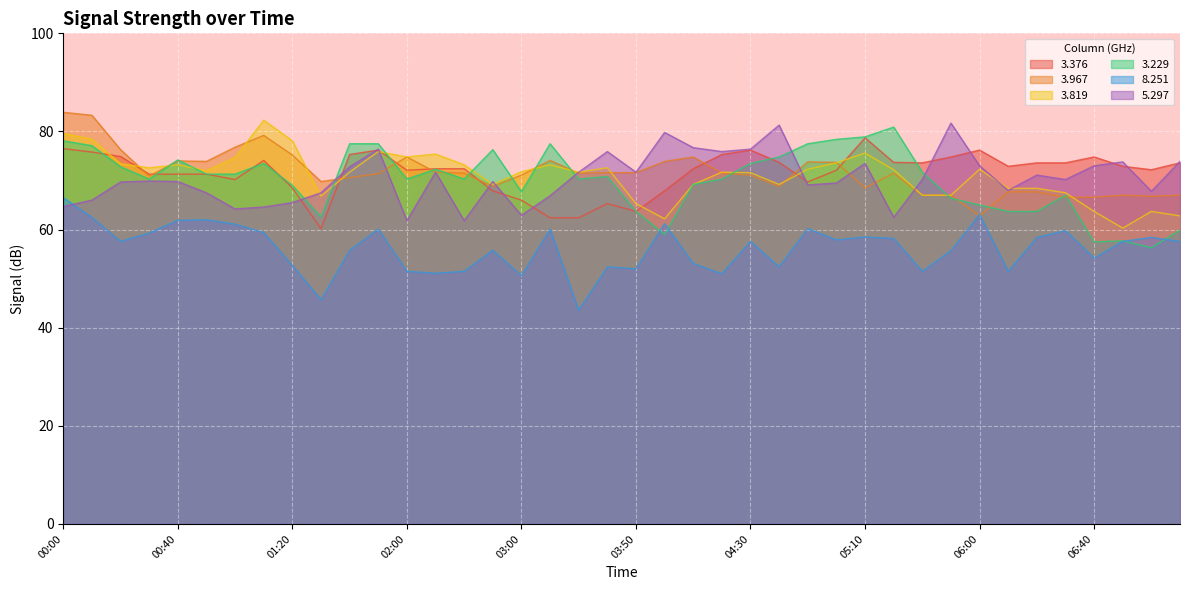

The value of   3.229 at 01:50 is 45.1. True or false?

False